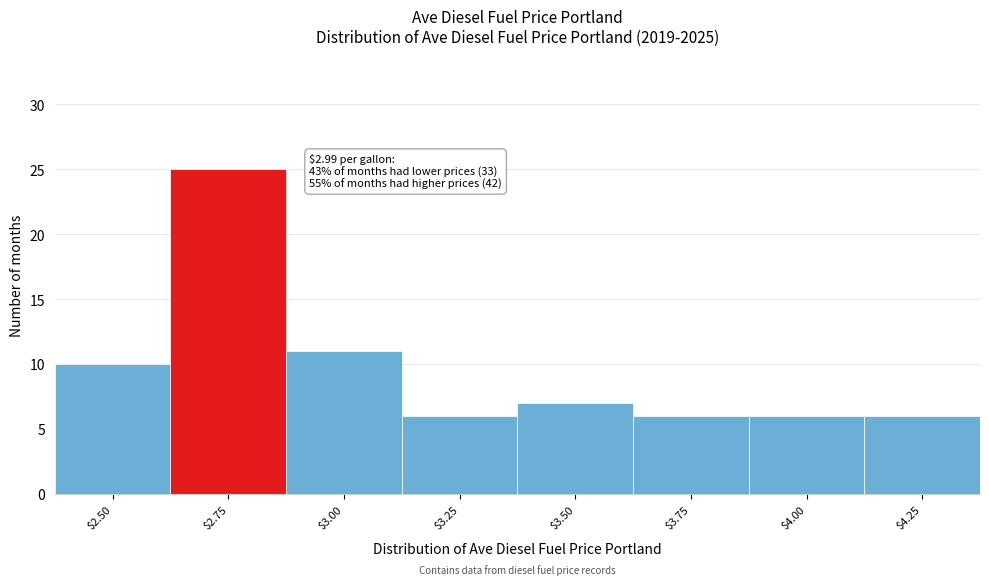

Reading left to right, extract all data points from this chart.

10	25	11	6	7	6	6	6